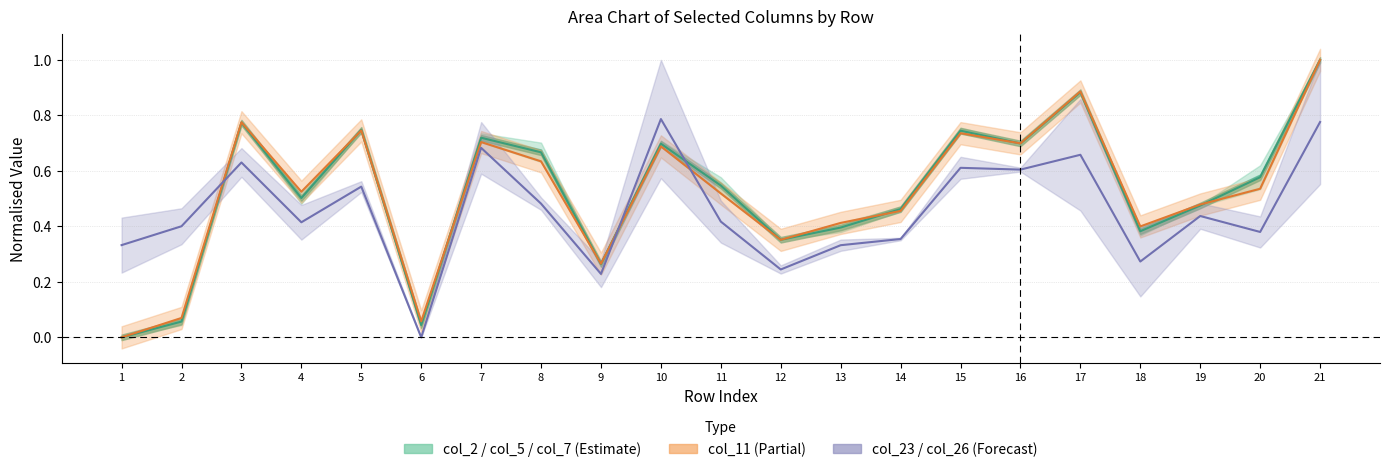

What is the maximum value for col_11?

1.0